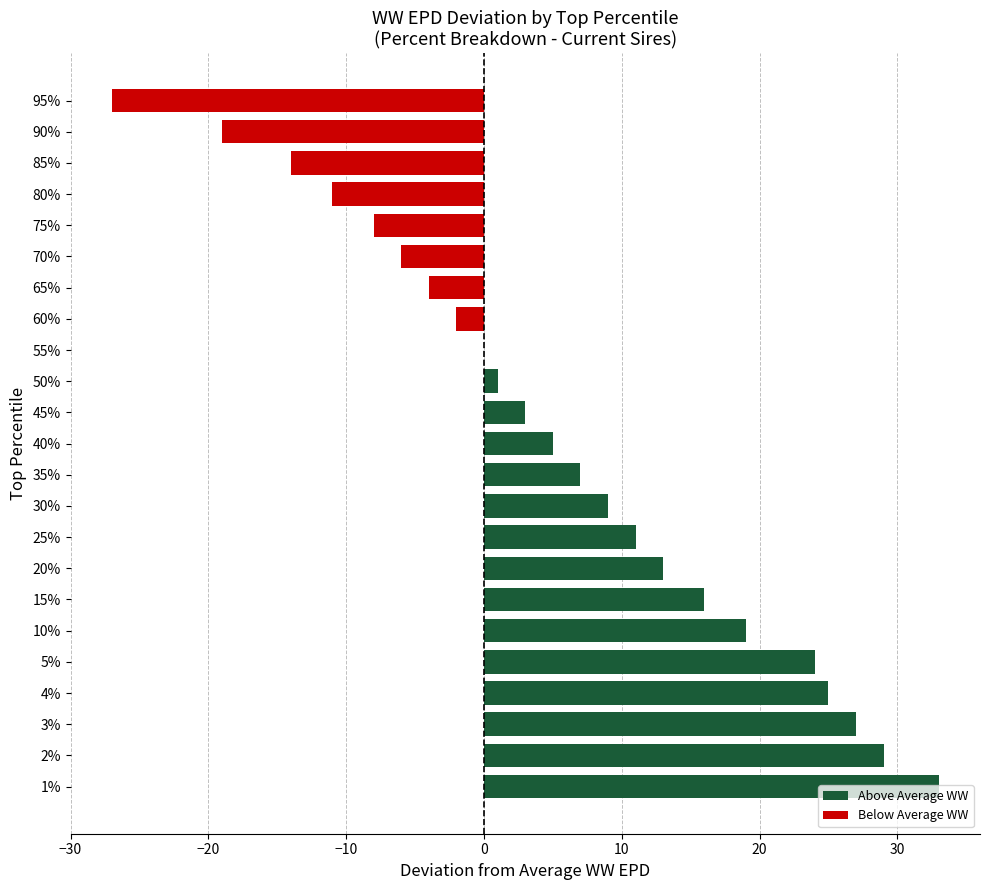

The value at 5% is 12. True or false?

False